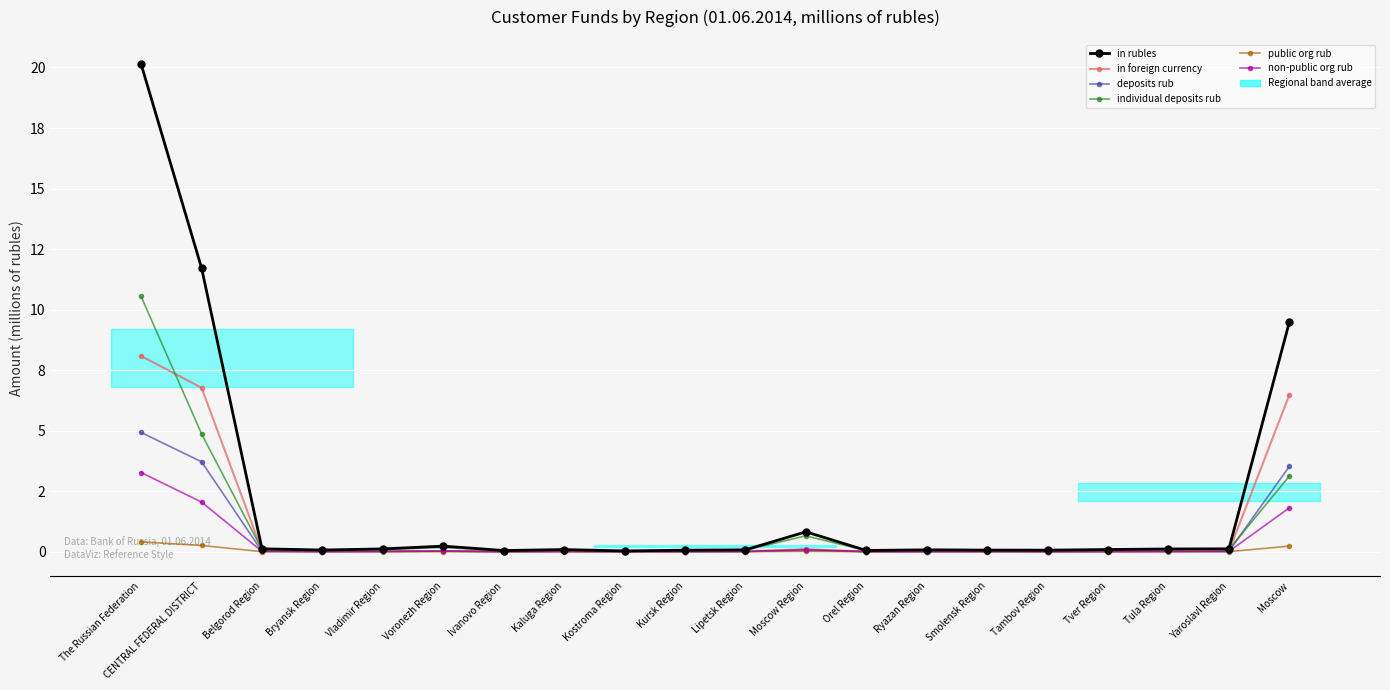

At which category does the chart reach its minimum across all series?

Ivanovo Region